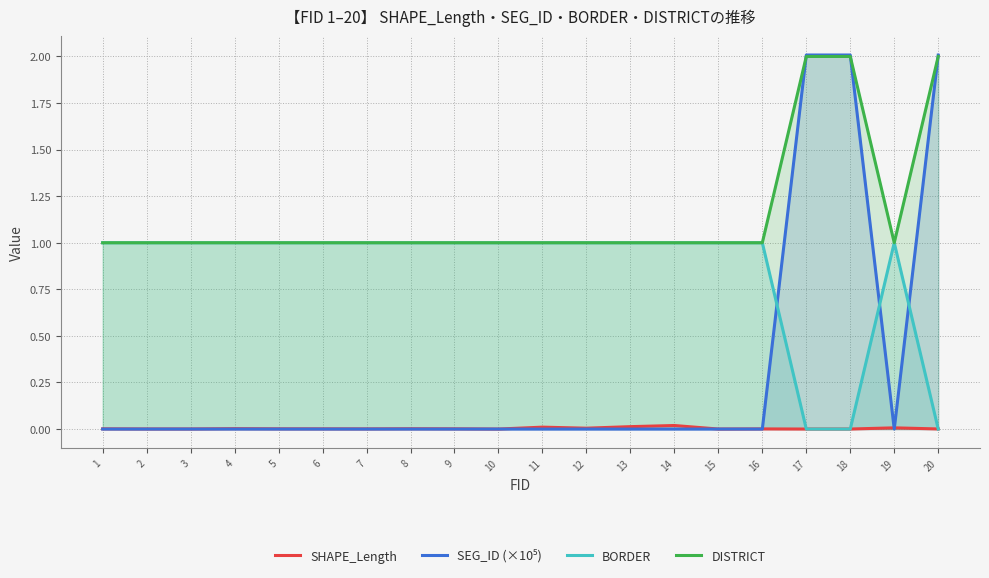

What are all the series names shown in the legend?

SHAPE_Length, SEG_ID (×10⁵), BORDER, DISTRICT